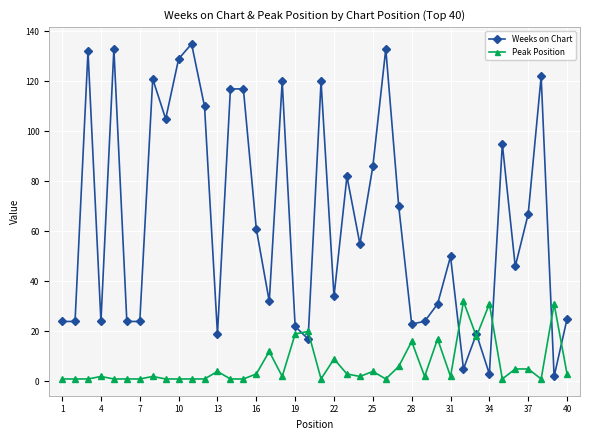

What is the maximum value for Weeks on Chart?

135